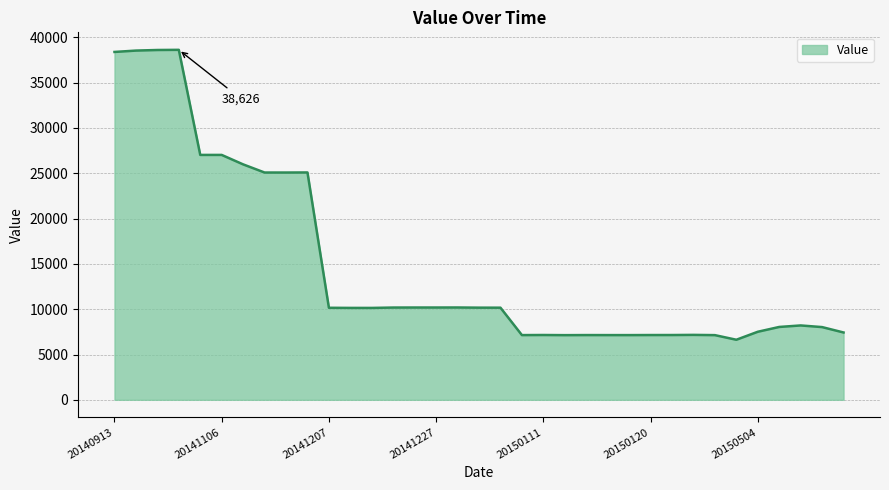

What is the difference between the maximum and minimum values?

31997